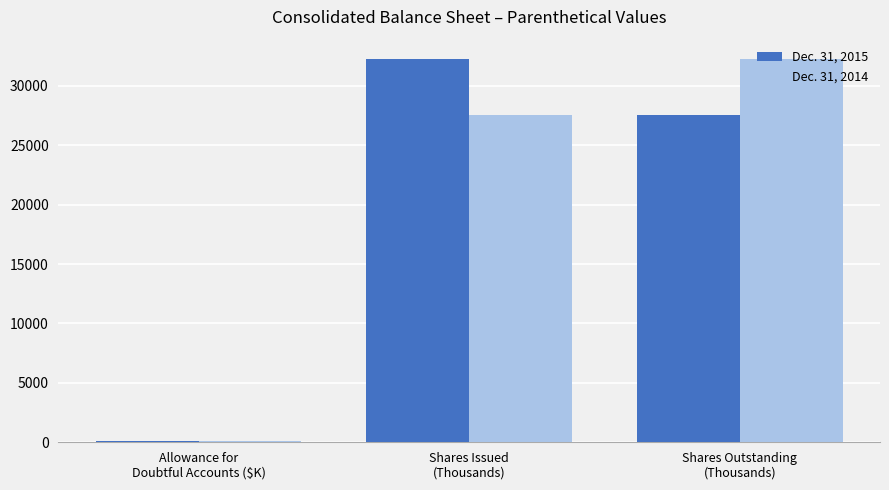

Are the bars grouped side by side (vs. stacked)?

Yes